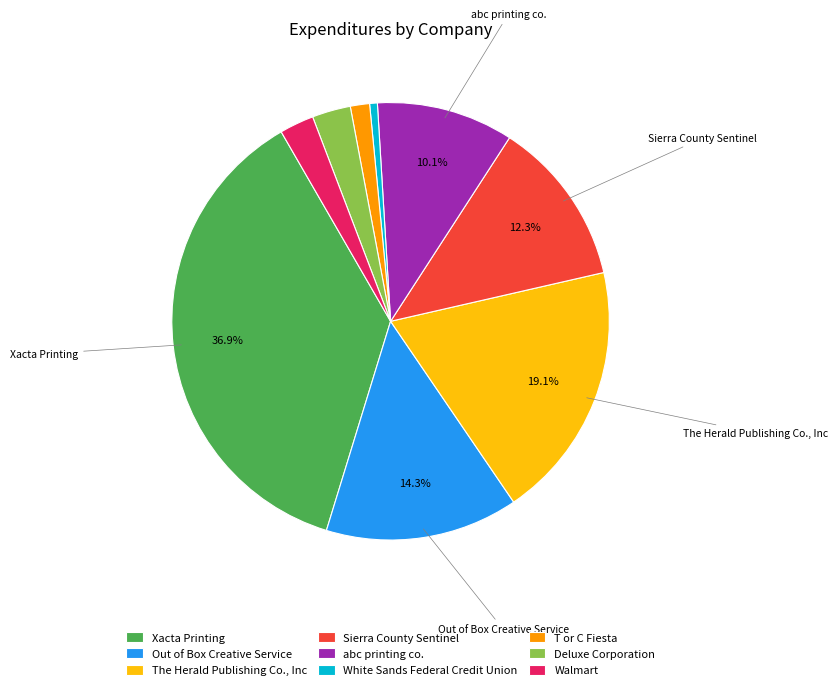

The Out of Box Creative Service slice represents 14% of the pie. True or false?

True